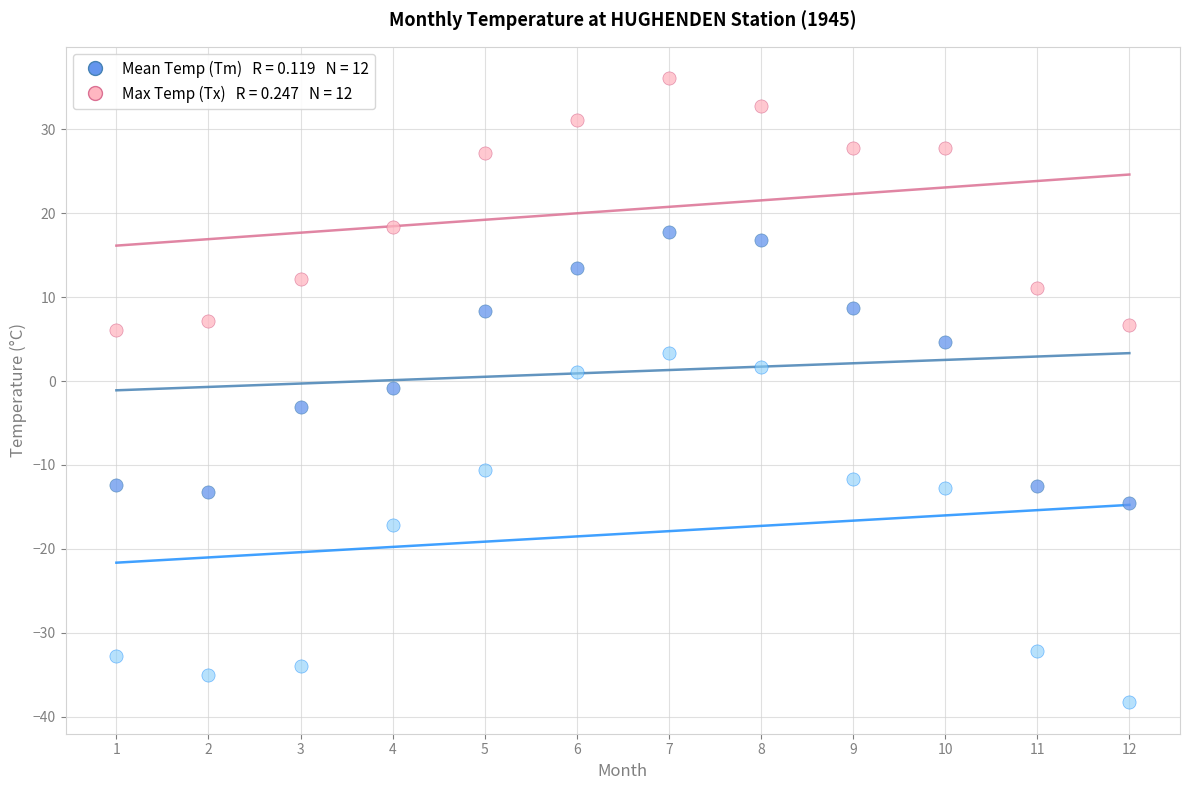

Across all data points, what is the range of Y values (max minus min)?

74.4